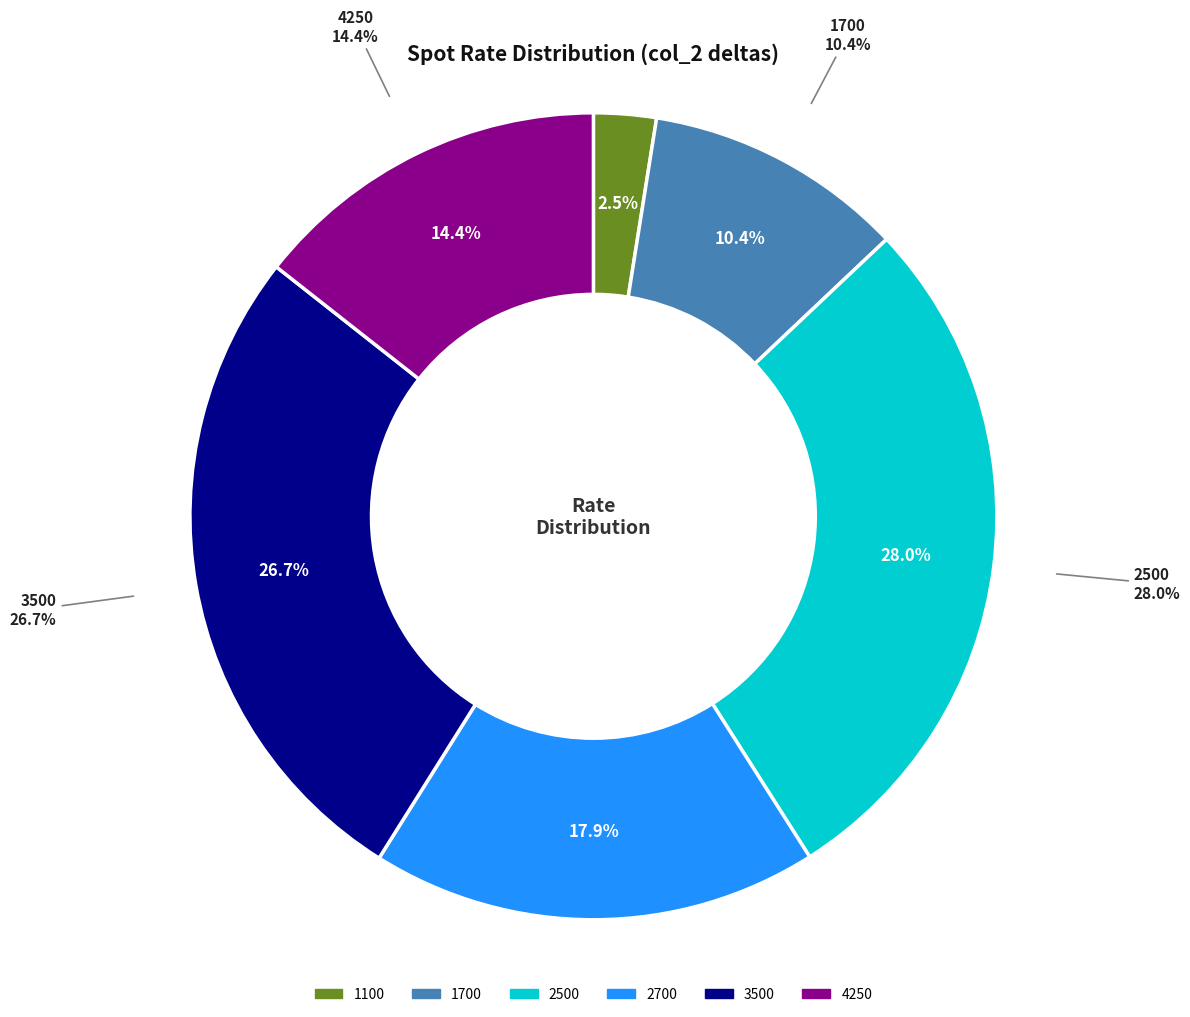

How many slices are in this pie chart?

6